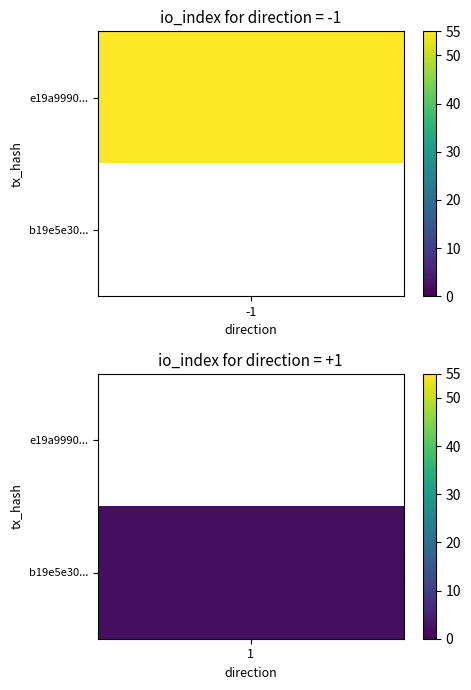

Which series has the widest spread of values?

e19a9990a7a129e7ca6a43a306389b46e2e7330